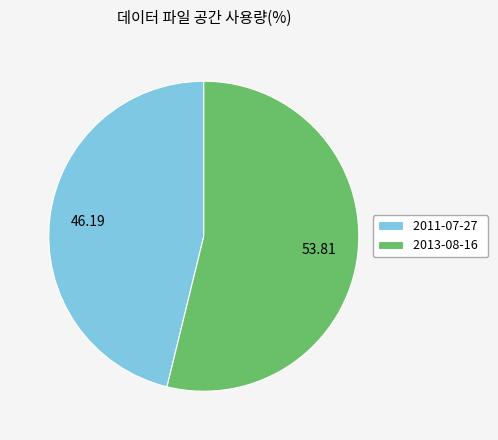

The 2011-07-27 slice represents 46% of the pie. True or false?

True